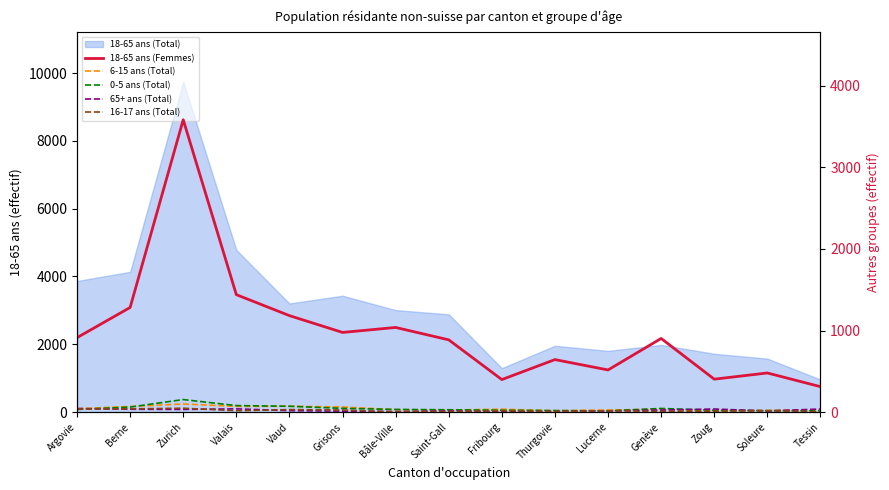

What is the sum of all 65+ ans (Total) values?

345